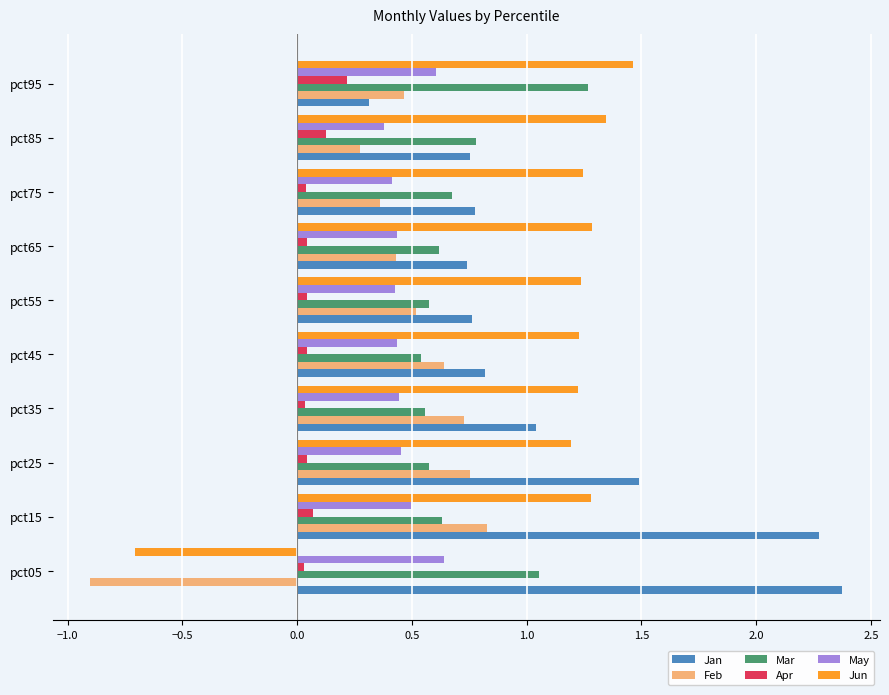

At pct05, list the series in order from largest to smallest.

Jan, Mar, May, Apr, Jun, Feb